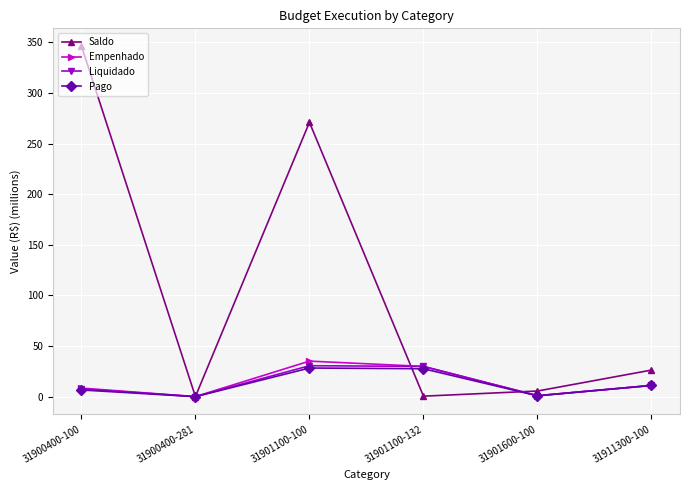

What is the difference between the maximum and second lowest values in the Empenhado series?

34.1